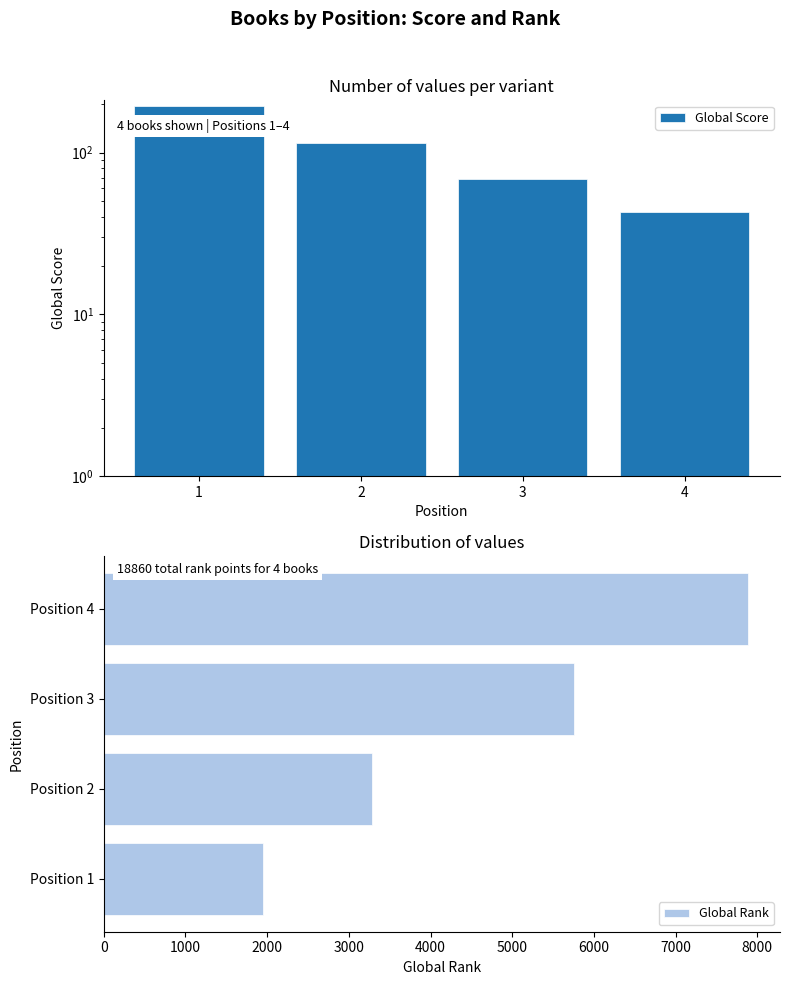

What is the value of the Global Score bar at the 4th from the left?

43